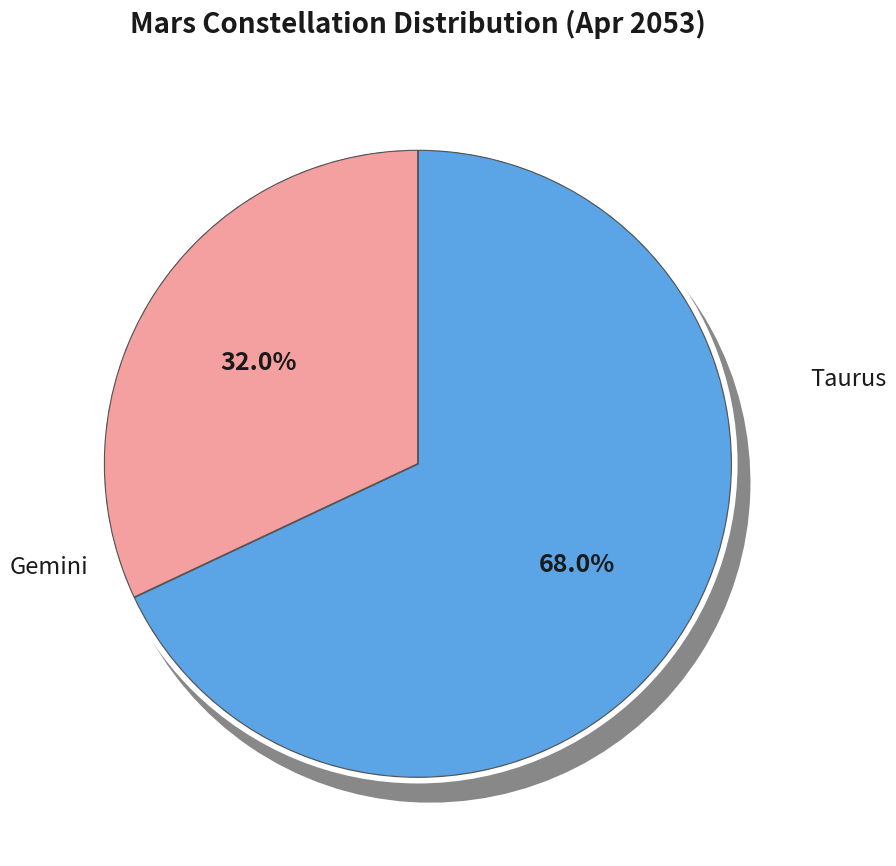

The Gemini slice represents 32% of the pie. True or false?

True